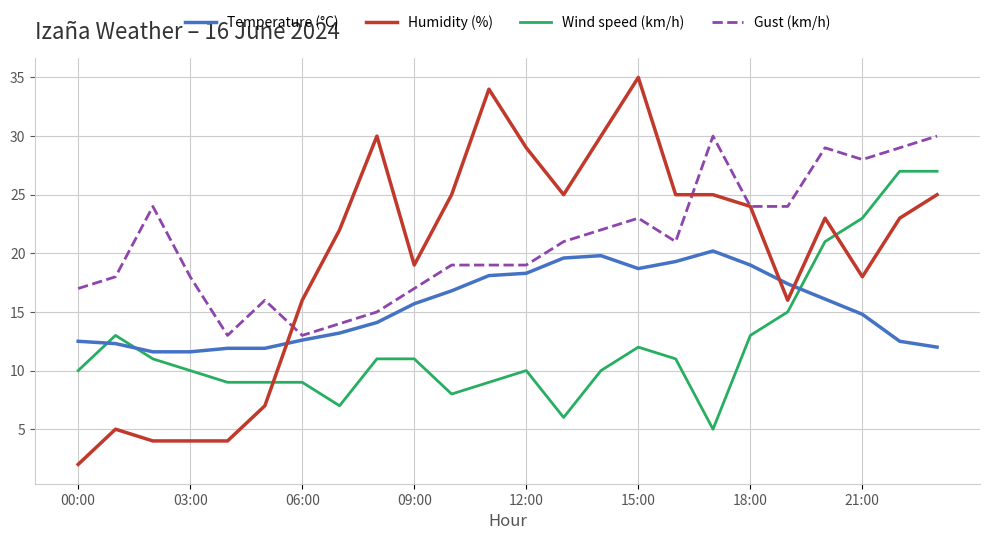

True or false: Wind speed (km/h) and Gust (km/h) intersect in this chart.

False